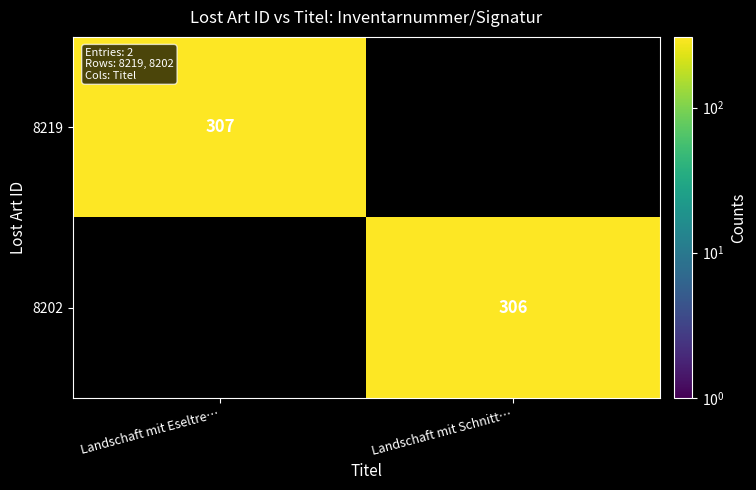

Between Landschaft mit Eseltre… and Landschaft mit Schnitt…, which is larger?

Landschaft mit Eseltre…